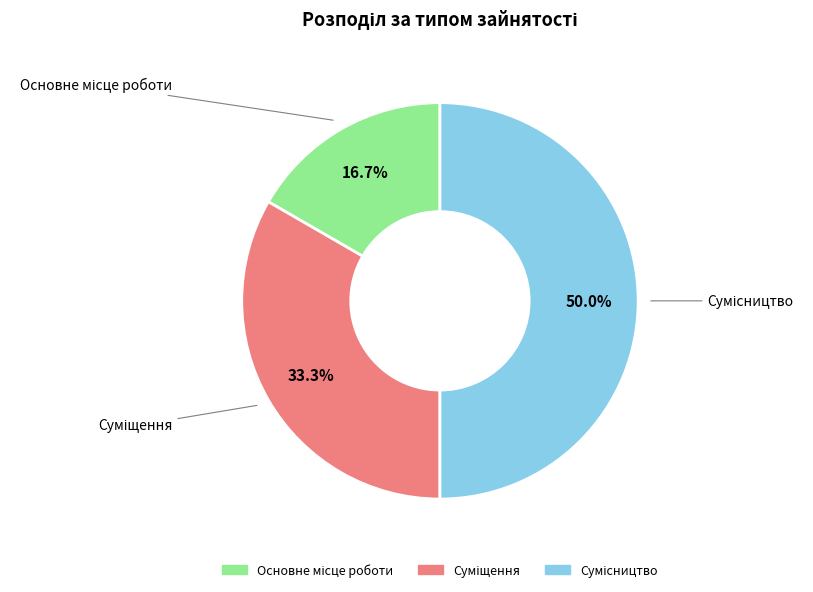

Does Основне місце роботи represent more than half of the total?

No